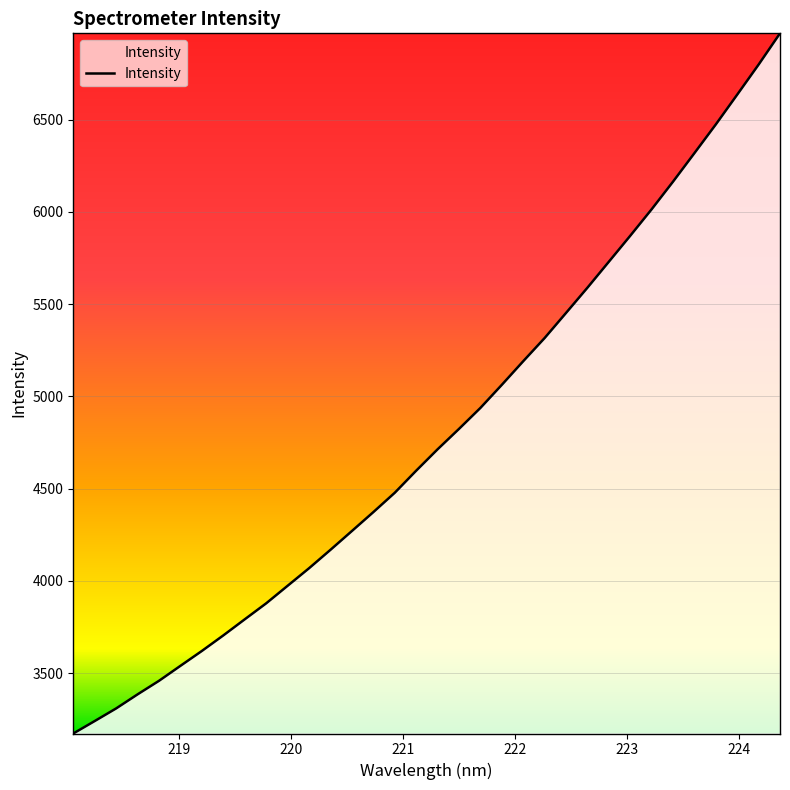

What is the difference between the maximum and minimum values?

3794.2